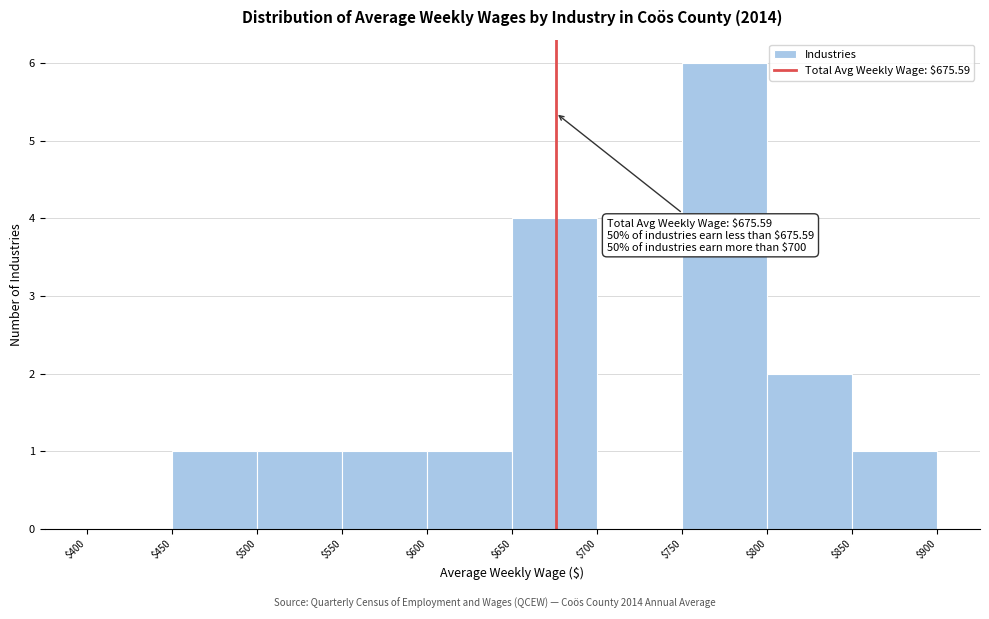

Over which range of the x-axis is the bar tallest?

$750 to $800